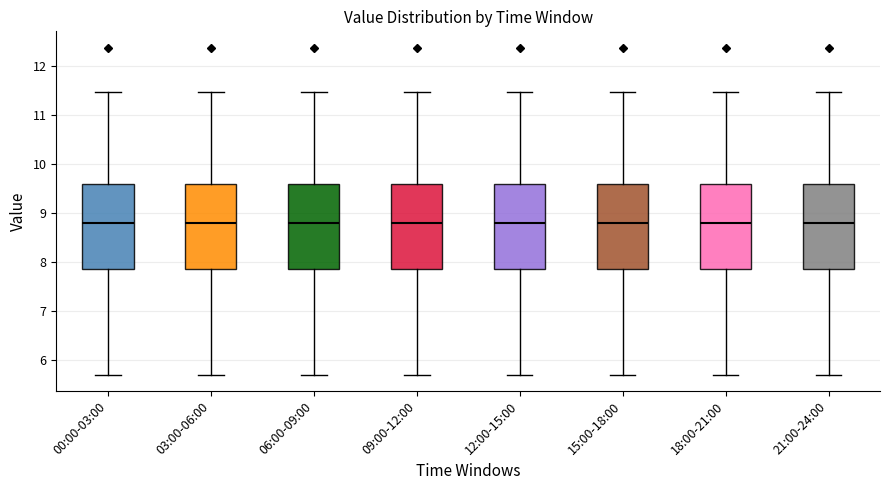

Reading left to right, transcribe this box plot: for each box, give where its median line is, the range the box spans, and where its two whiskers end, as read against the y-axis. The values are not printed on the chart, so give them approximately, as read against the axis.

00:00-03:00: median 8.8, box 7.9 to 9.6, whiskers 5.7 to 11.5
03:00-06:00: median 8.8, box 7.9 to 9.6, whiskers 5.7 to 11.5
06:00-09:00: median 8.8, box 7.9 to 9.6, whiskers 5.7 to 11.5
09:00-12:00: median 8.8, box 7.9 to 9.6, whiskers 5.7 to 11.5
12:00-15:00: median 8.8, box 7.9 to 9.6, whiskers 5.7 to 11.5
15:00-18:00: median 8.8, box 7.9 to 9.6, whiskers 5.7 to 11.5
18:00-21:00: median 8.8, box 7.9 to 9.6, whiskers 5.7 to 11.5
21:00-24:00: median 8.8, box 7.9 to 9.6, whiskers 5.7 to 11.5